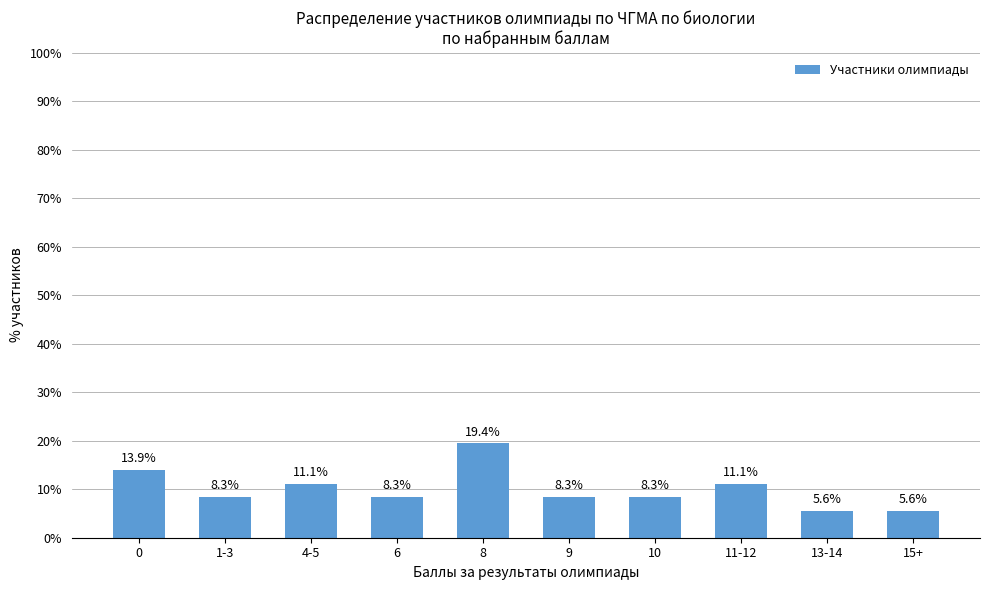

How many data points does each series have?

10